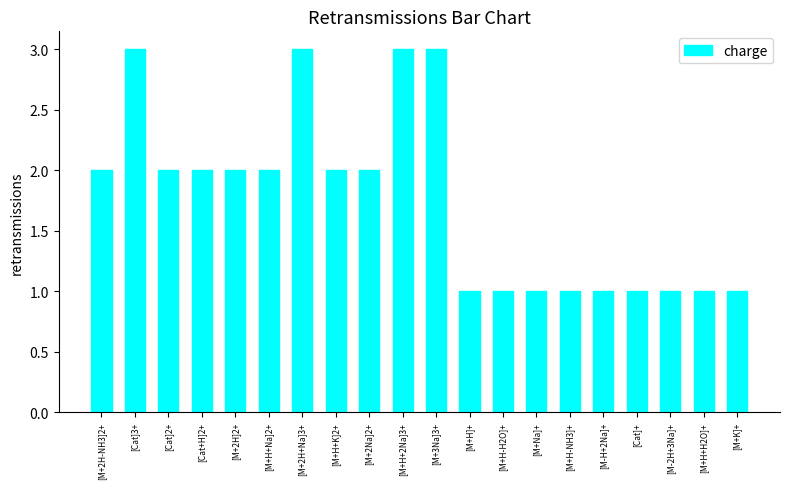

What is the value of the 6th bar from the left?

2